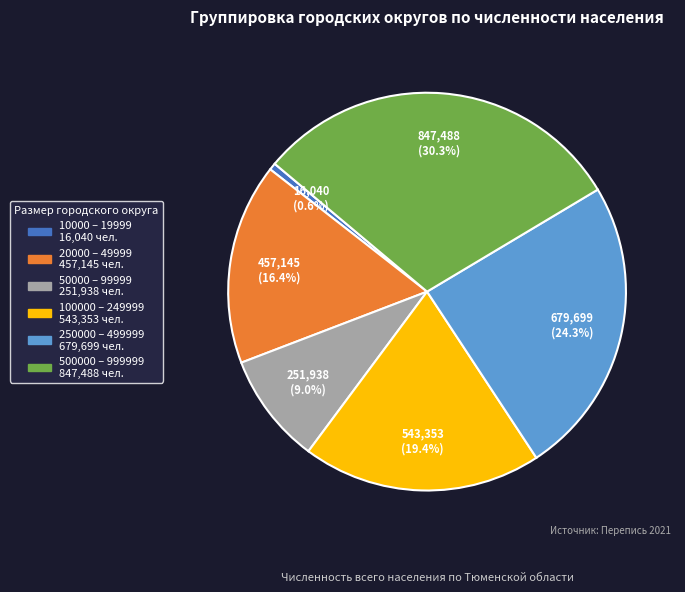

To the nearest percent, what is the combined percentage of 10000 – 19999 and 50000 – 99999?

10%